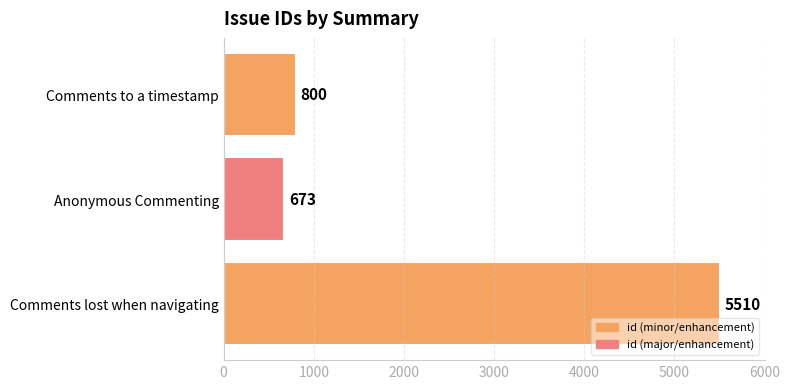

What is the average value?

2328